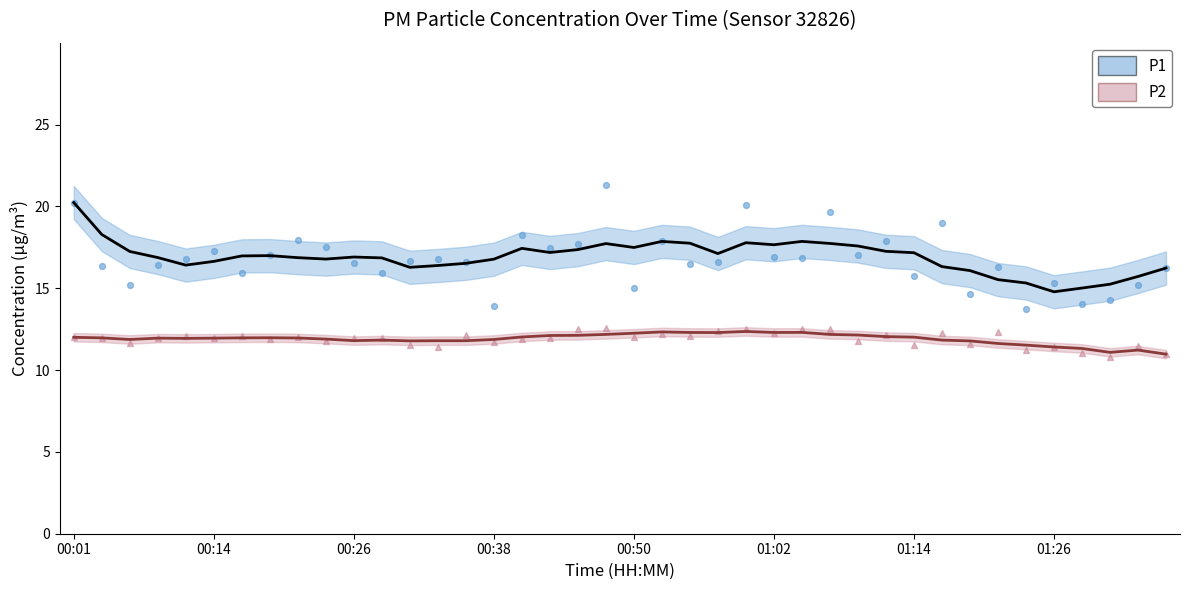

What is the total value across all series at 01:05?

29.4